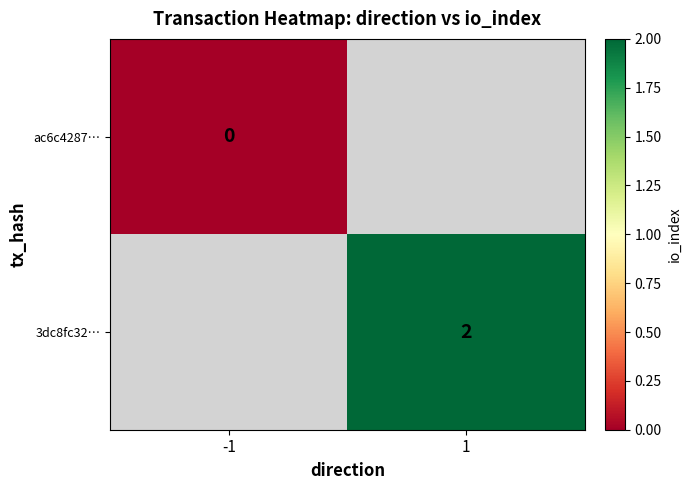

Is the value of ac6c4287… at 1 greater than the value of 3dc8fc32… at 1?

No